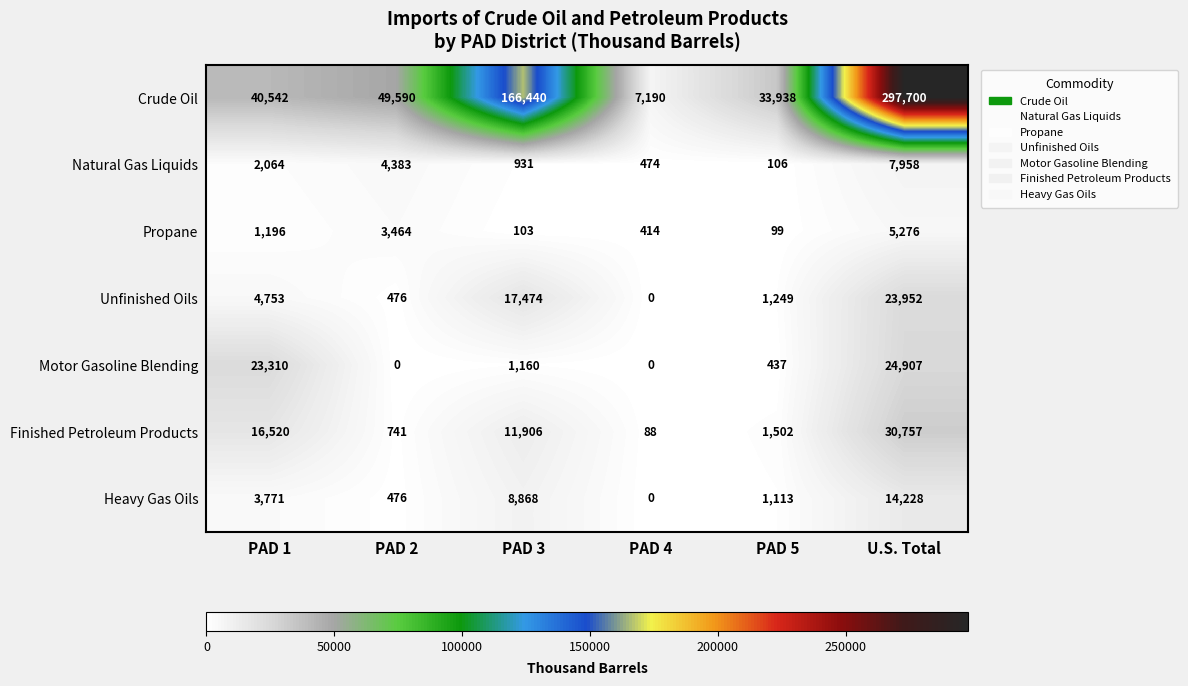

What is the difference between the highest and lowest values at PAD 5?

33839